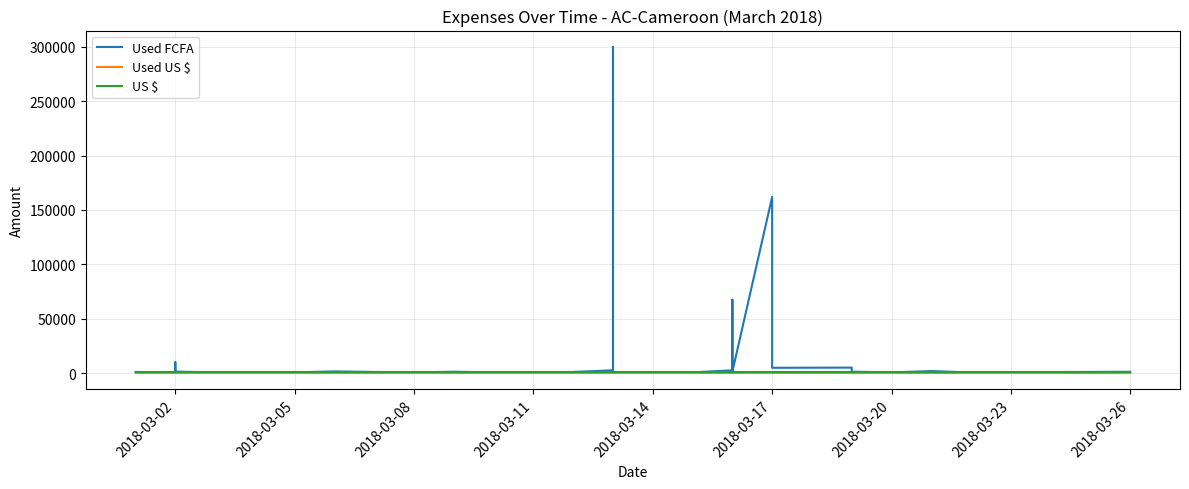

True or false: Used FCFA and Used US $ intersect in this chart.

False